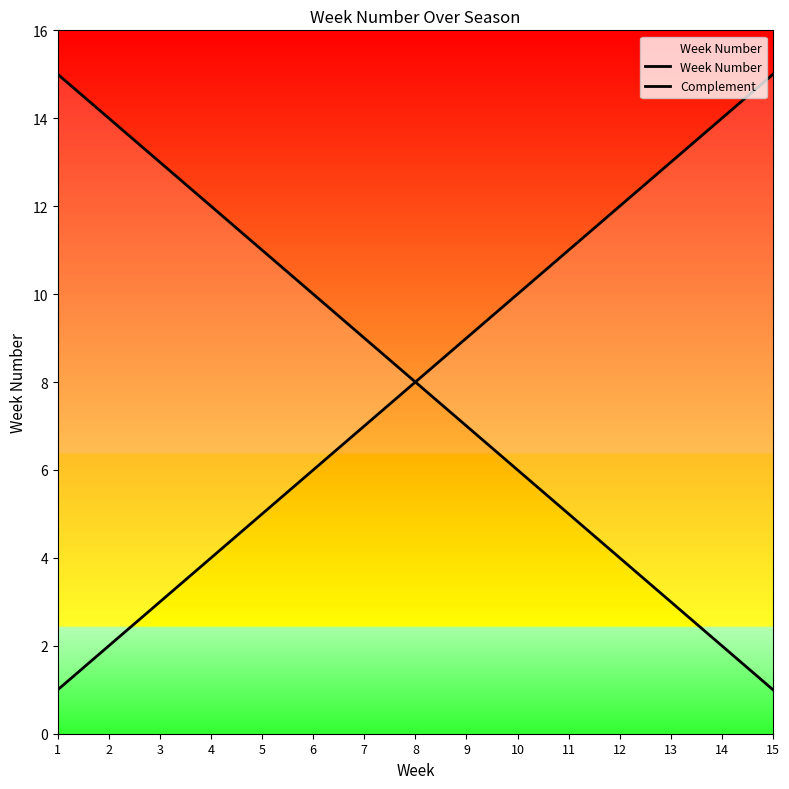

What is the sum of all Week Number values?

120